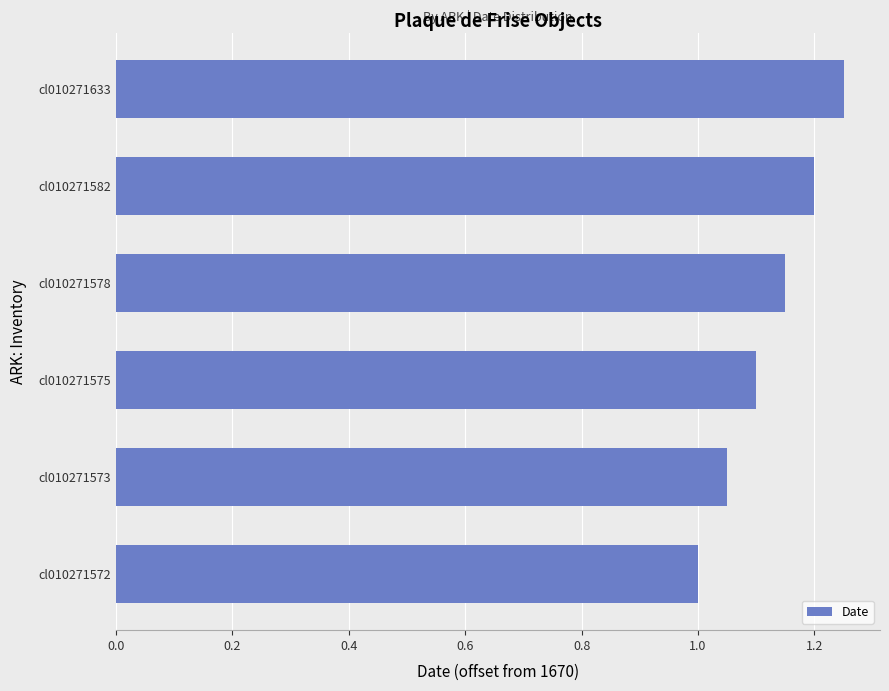

Approximately how many times larger is the value at cl010271572 compared to cl010271578?

0.9